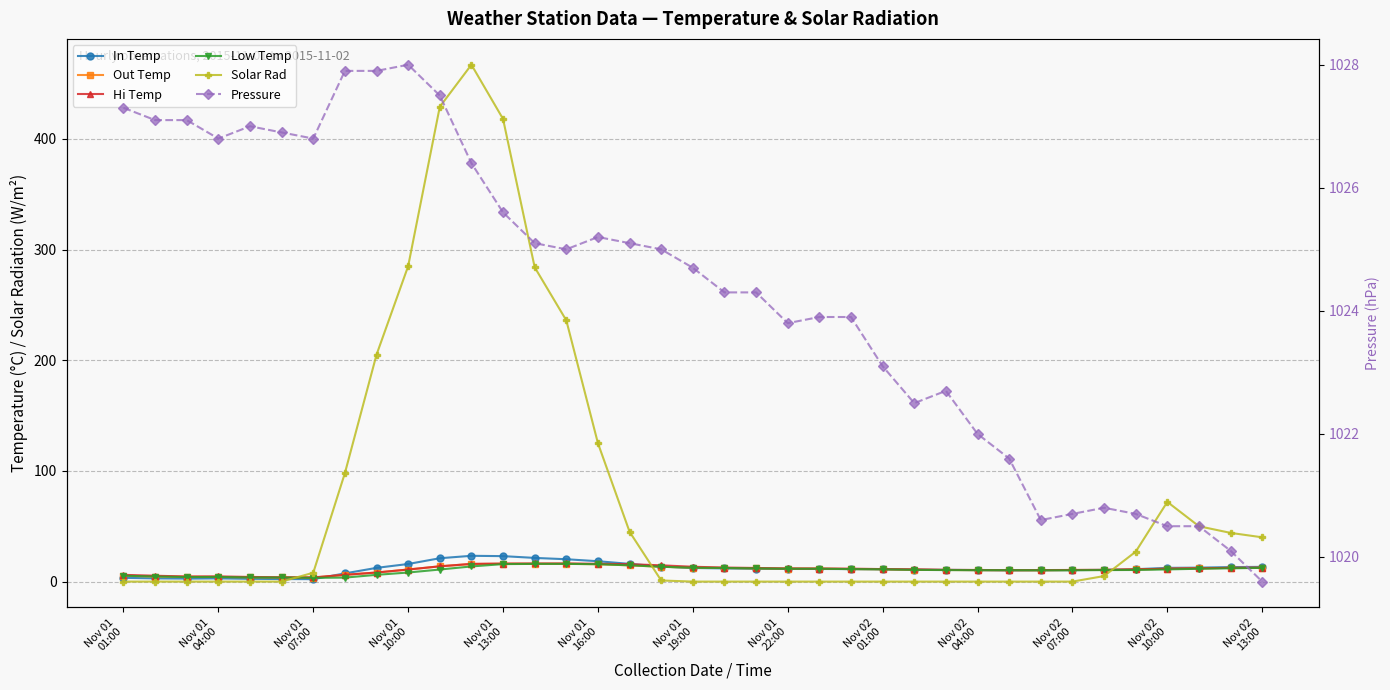

True or false: Out Temp has more than 0 points higher than both neighbors.

True